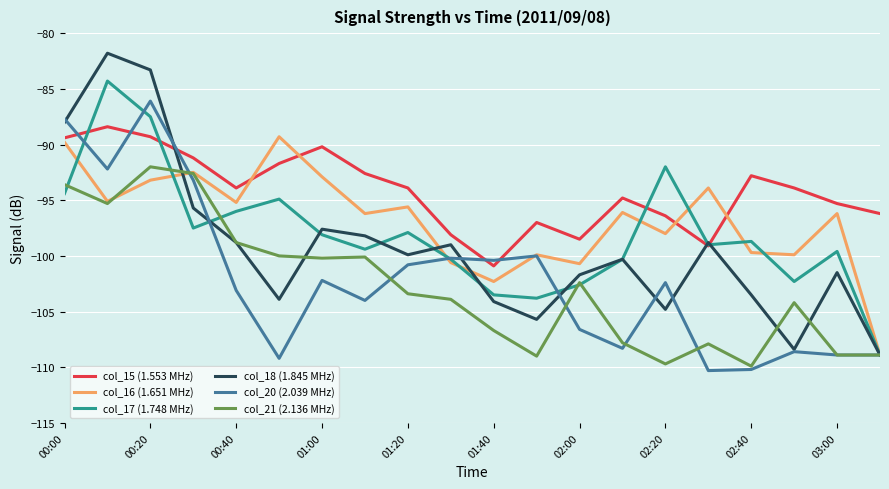

What is the smallest value displayed?

-110.3